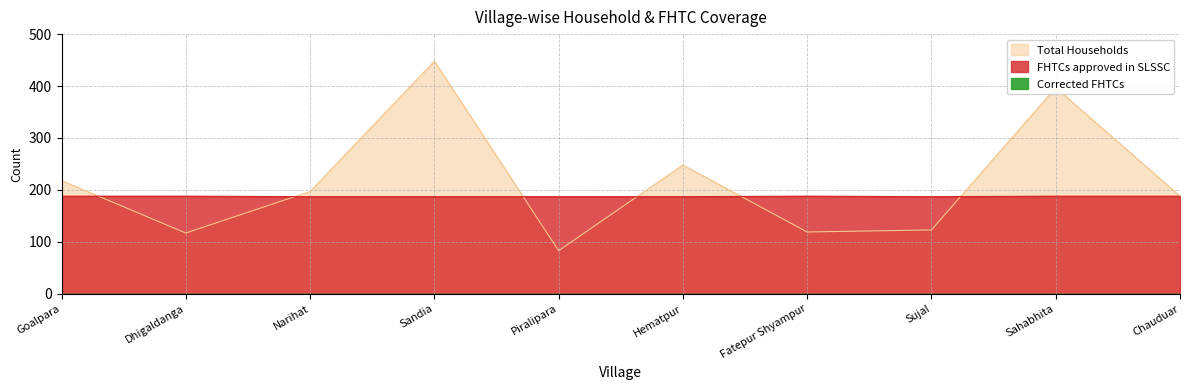

Does the chart display data point markers on the line(s)?

No